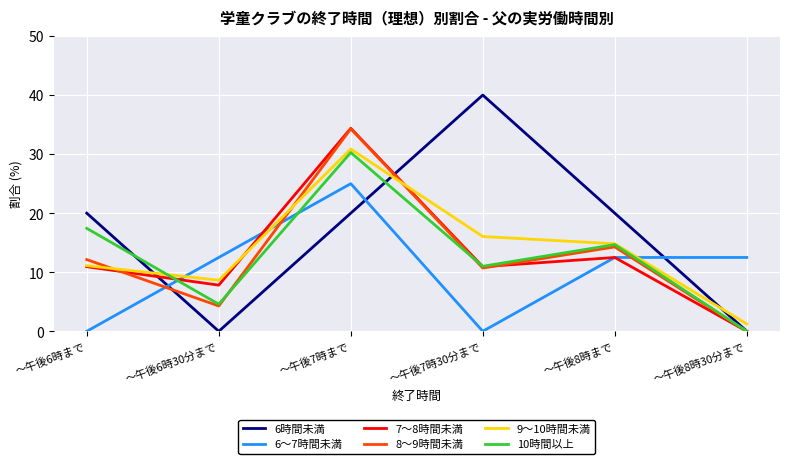

At which category does 8～9時間未満 reach its first local valley?

～午後6時30分まで